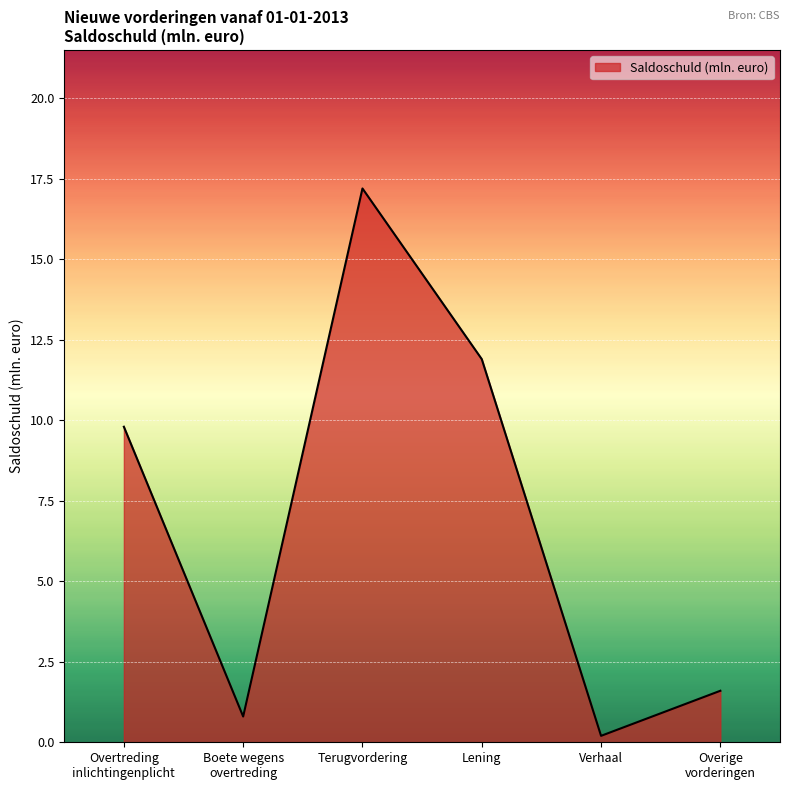

How many categories are shown in the chart?

6